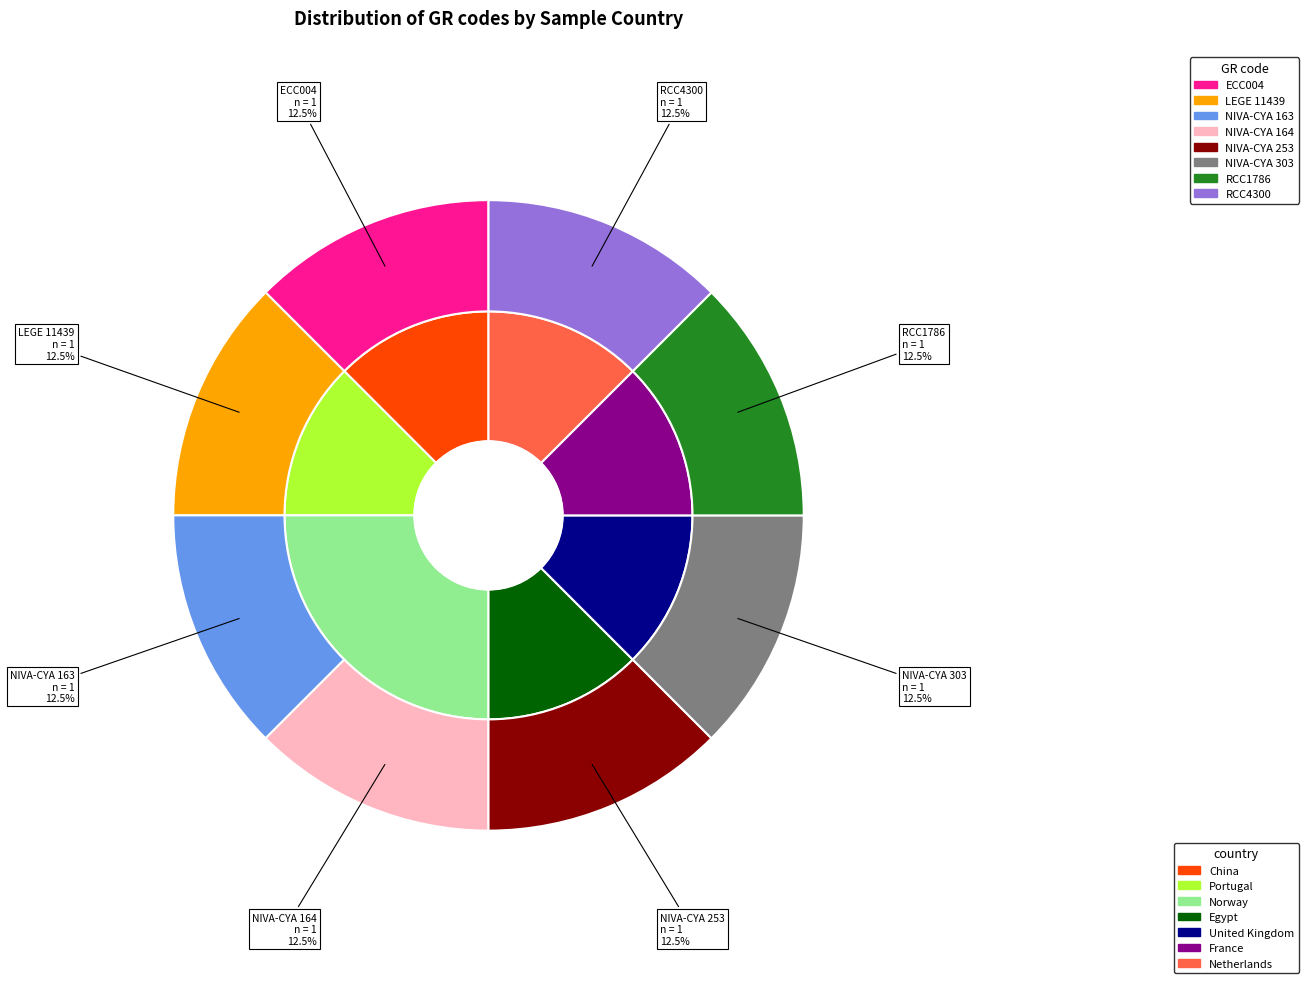

Combined, do RCC1786 and ECC004 account for over 50%?

No